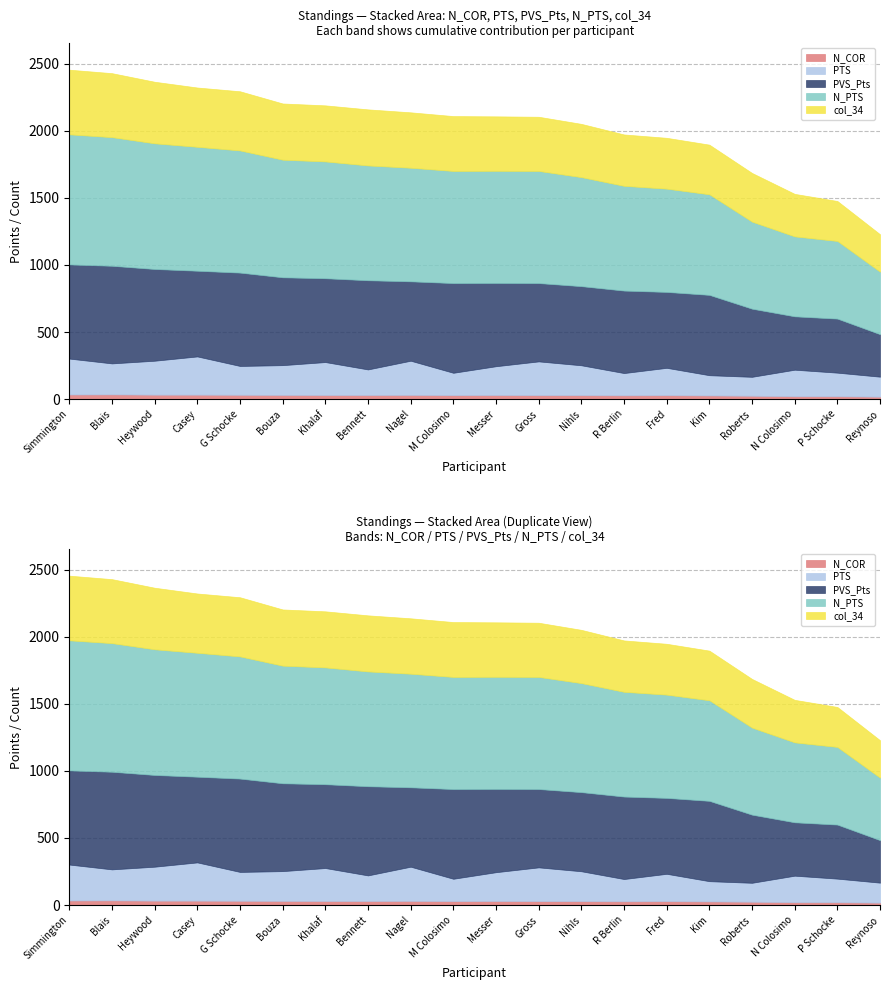

Reading right to left, list all the values displayed in this chart.

N_COR: Reynoso=18	P Schocke=21	N Colosimo=21	Roberts=25	Kim=27	Fred=29	R Berlin=28	Nihls=29	Gross=29	Messer=30	M Colosimo=29	Nagel=31	Bennett=30	Khalaf=30	Bouza=31	G Schocke=32	Casey=33	Heywood=33	Blais=35	Simmington=34
N_PTS: Reynoso=466	P Schocke=579	N Colosimo=596	Roberts=649	Kim=750	Fred=770	R Berlin=781	Nihls=813	Gross=836	Messer=836	M Colosimo=836	Nagel=847	Bennett=856	Khalaf=871	Bouza=877	G Schocke=911	Casey=924	Heywood=937	Blais=959	Simmington=970
PVS_Pts: Reynoso=317	P Schocke=403	N Colosimo=398	Roberts=508	Kim=599	Fred=566	R Berlin=615	Nihls=590	Gross=584	Messer=621	M Colosimo=669	Nagel=592	Bennett=665	Khalaf=625	Bouza=655	G Schocke=696	Casey=639	Heywood=684	Blais=728	Simmington=702
PTS: Reynoso=149	P Schocke=176	N Colosimo=198	Roberts=141	Kim=151	Fred=204	R Berlin=166	Nihls=223	Gross=252	Messer=215	M Colosimo=167	Nagel=255	Bennett=191	Khalaf=246	Bouza=222	G Schocke=215	Casey=285	Heywood=253	Blais=231	Simmington=268
col_34: Reynoso=279	P Schocke=298	N Colosimo=317	Roberts=363	Kim=370	Fred=379	R Berlin=383	Nihls=397	Gross=404	Messer=406	M Colosimo=409	Nagel=413	Bennett=418	Khalaf=418	Bouza=419	G Schocke=441	Casey=442	Heywood=459	Blais=477	Simmington=482